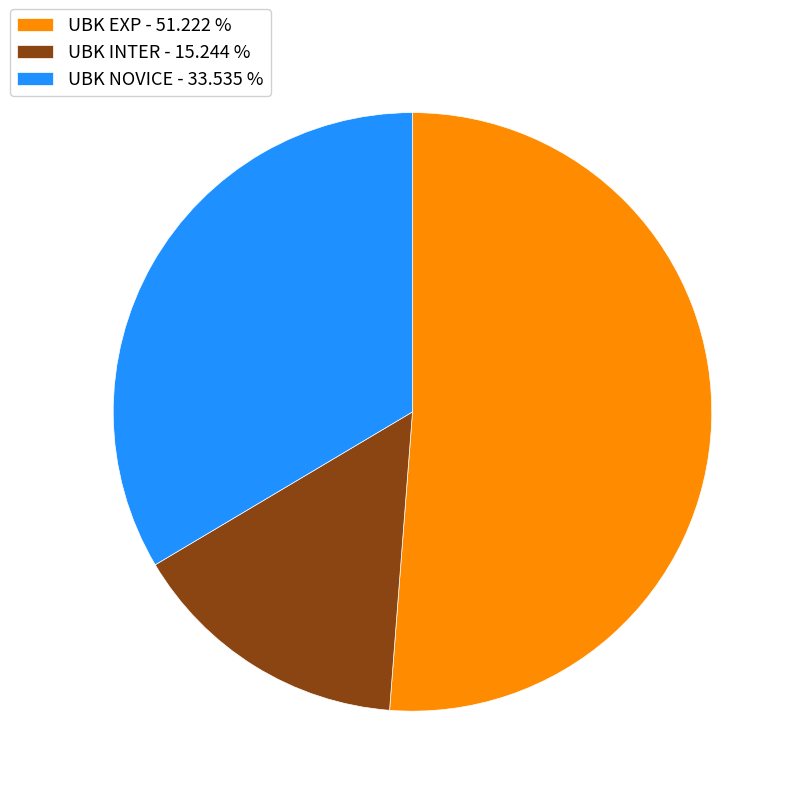

Does any single category account for the majority?

Yes